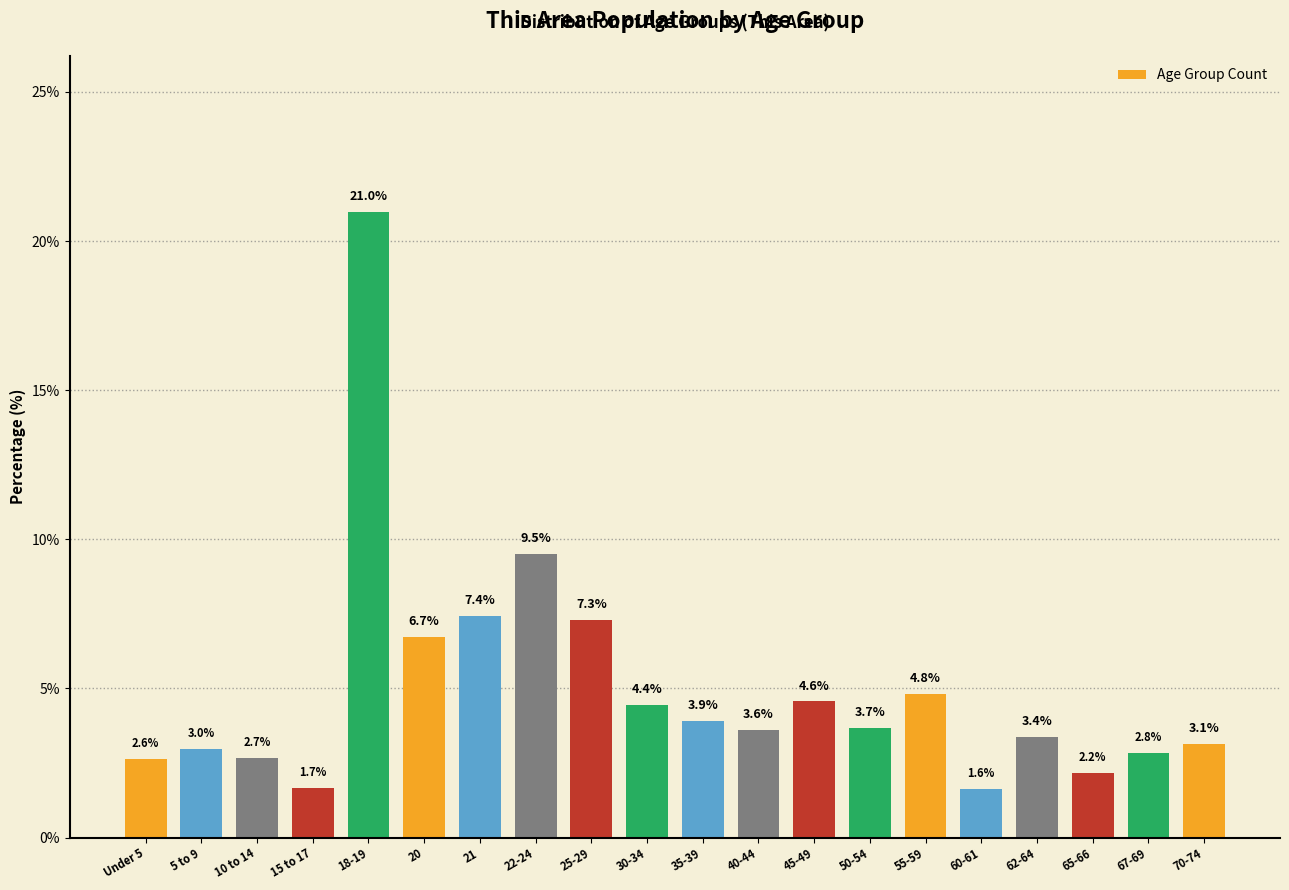

Reading right to left, list all the values displayed in this chart.

70-74=3.1	67-69=2.8	65-66=2.2	62-64=3.4	60-61=1.6	55-59=4.8	50-54=3.7	45-49=4.6	40-44=3.6	35-39=3.9	30-34=4.4	25-29=7.3	22-24=9.5	21=7.4	20=6.7	18-19=21.0	15 to 17=1.7	10 to 14=2.7	5 to 9=3.0	Under 5=2.6